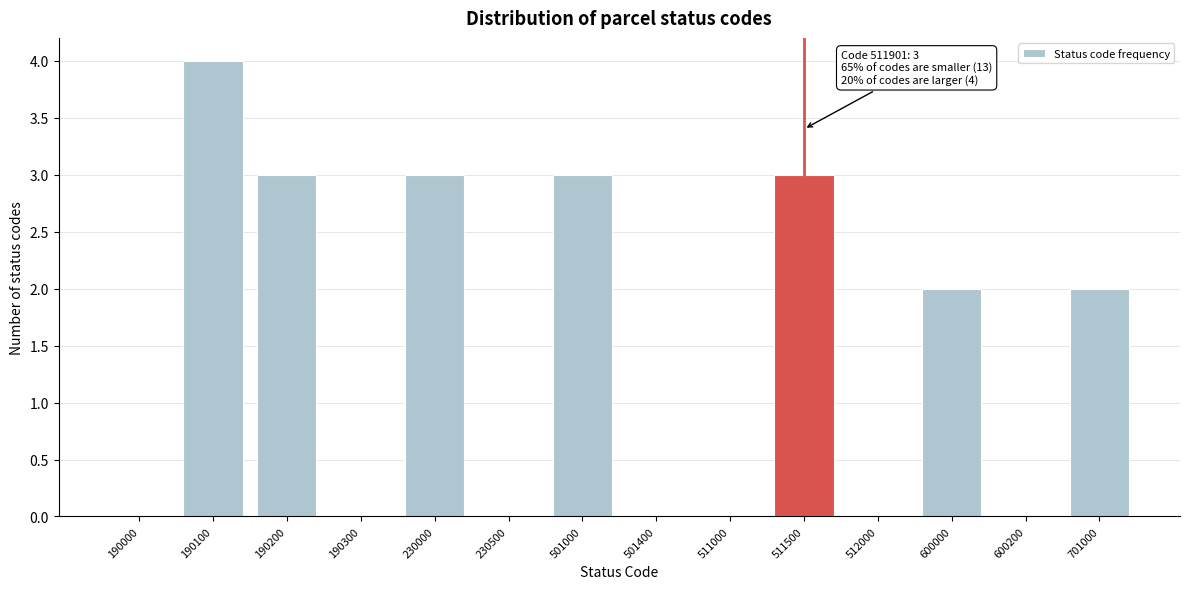

Reading left to right, list all the values displayed in this chart.

190000=0	190100=4	190200=3	190300=0	230000=3	230500=0	501000=3	501400=0	511000=0	511500=3	512000=0	600000=2	600200=0	701000=2